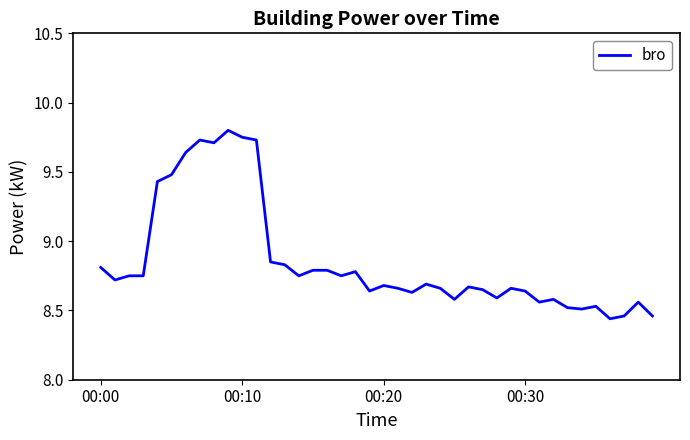

How many categories are shown in the chart?

40